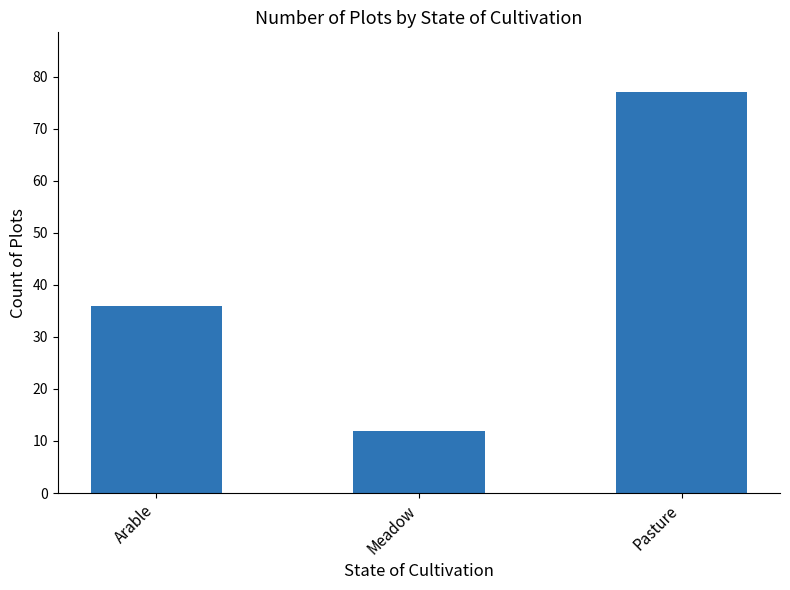

What is the approximate value at Pasture?

77